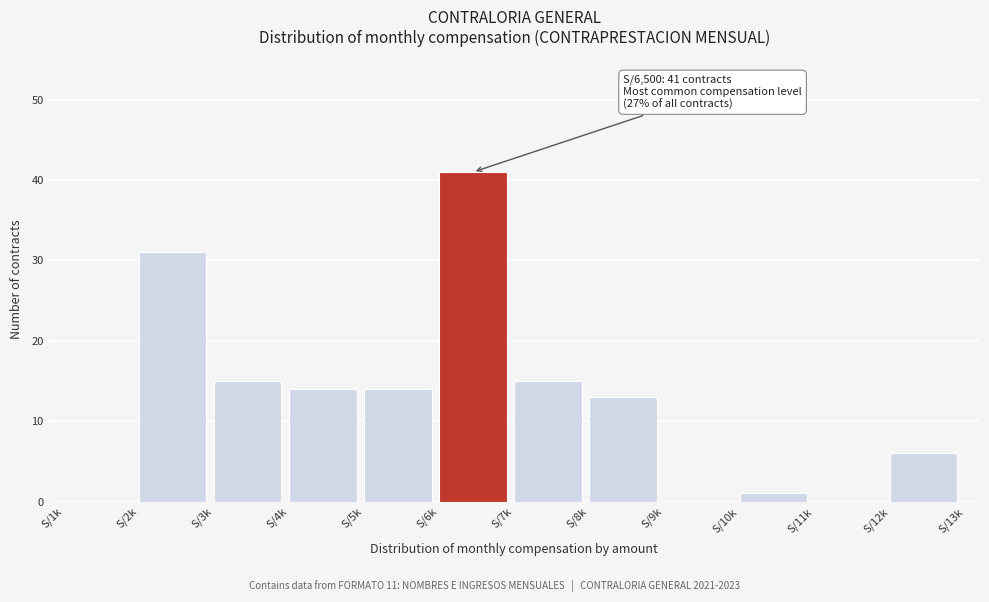

Reading left to right, transcribe all the data shown in this chart.

S/1k=0	S/2k=31	S/3k=15	S/4k=14	S/5k=14	S/6k=41	S/7k=15	S/8k=13	S/9k=0	S/10k=1	S/11k=0	S/12k=6